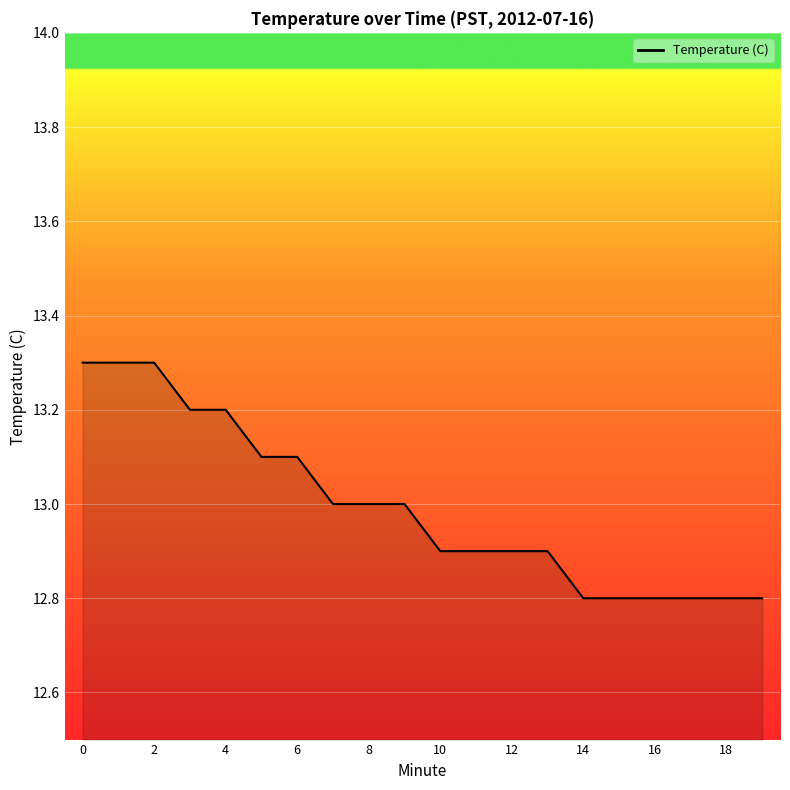

What is the maximum value shown in the chart?

13.3